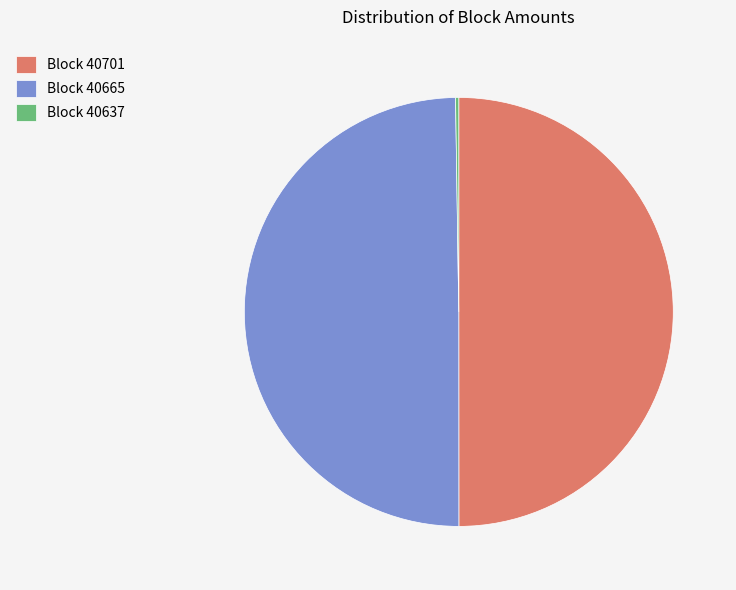

Is it true that Block 40701 is 63% of the pie?

False